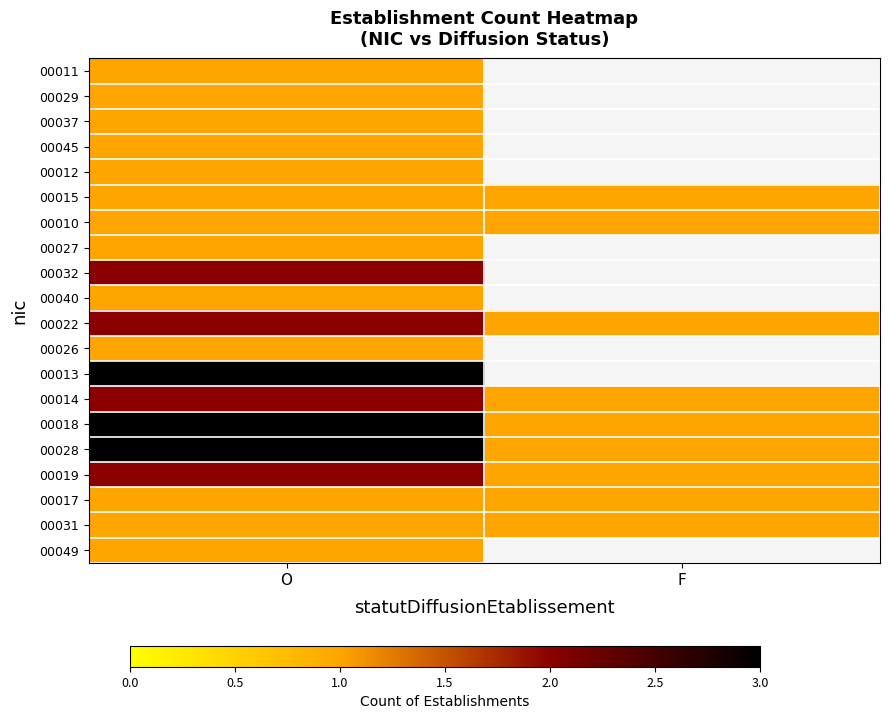

The 00010 series shows 1.0 at O. True or false?

True